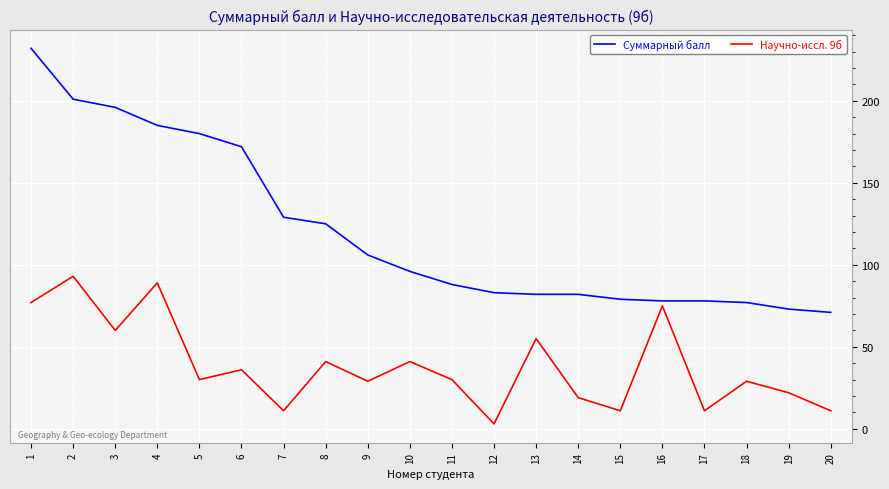

True or false: Суммарный балл and Научно-иссл. 9б cross at least once.

False